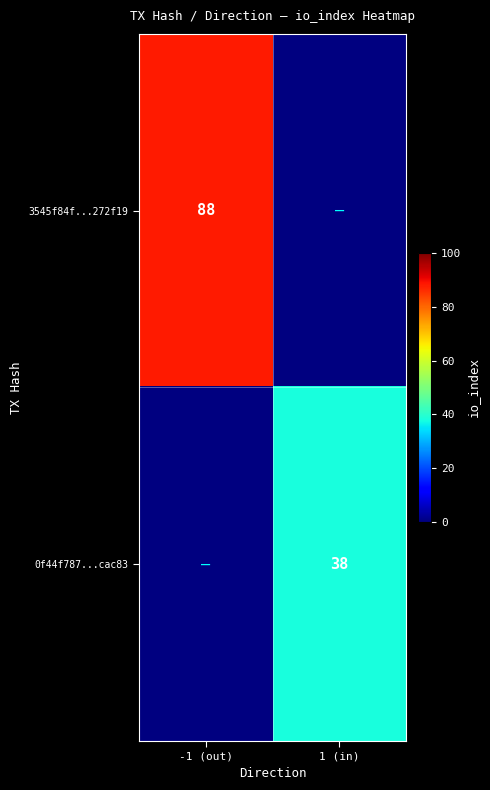

The value of 3545f84f...272f19 at -1 (out) is 52. True or false?

False